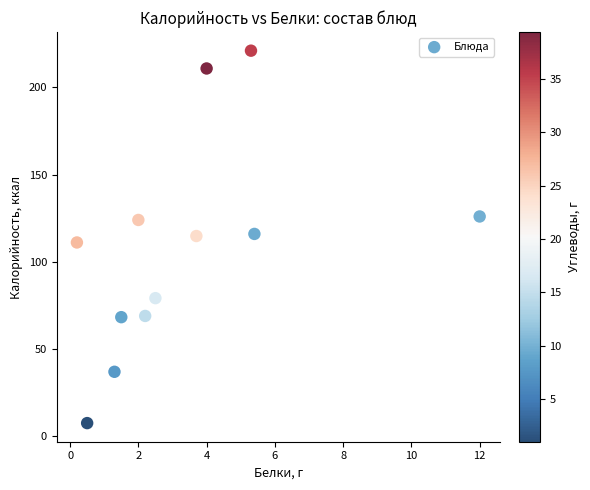

What is the range of X values (max minus min)?

11.8